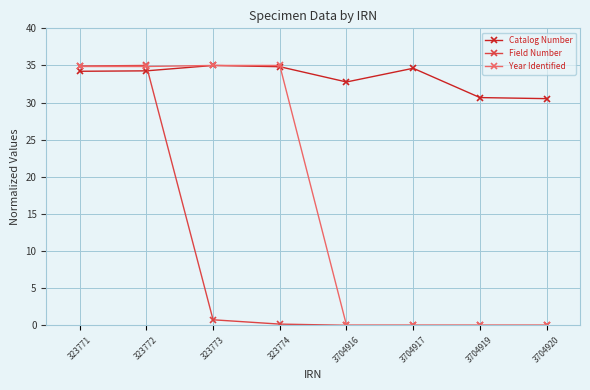

What is the spread (max minus min) of values at 3704917?

34.6